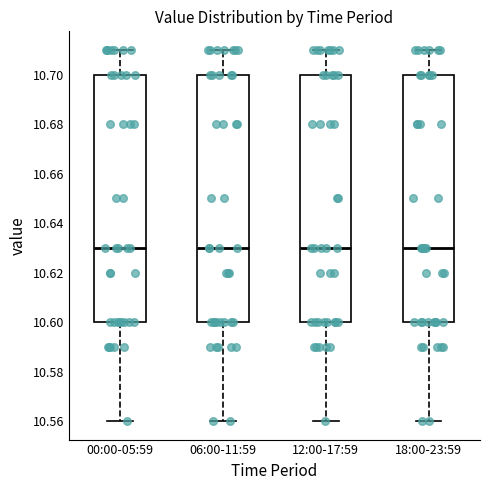

Reading left to right, read every box against the y-axis: the position of its median line, the range the box covers, and the ends of its whiskers. The values are not printed on the chart, so give them approximately, as read against the axis.

00:00-05:59: median 10.63, box 10.60 to 10.70, whiskers 10.56 to 10.71
06:00-11:59: median 10.63, box 10.60 to 10.70, whiskers 10.56 to 10.71
12:00-17:59: median 10.63, box 10.60 to 10.70, whiskers 10.56 to 10.71
18:00-23:59: median 10.63, box 10.60 to 10.70, whiskers 10.56 to 10.71